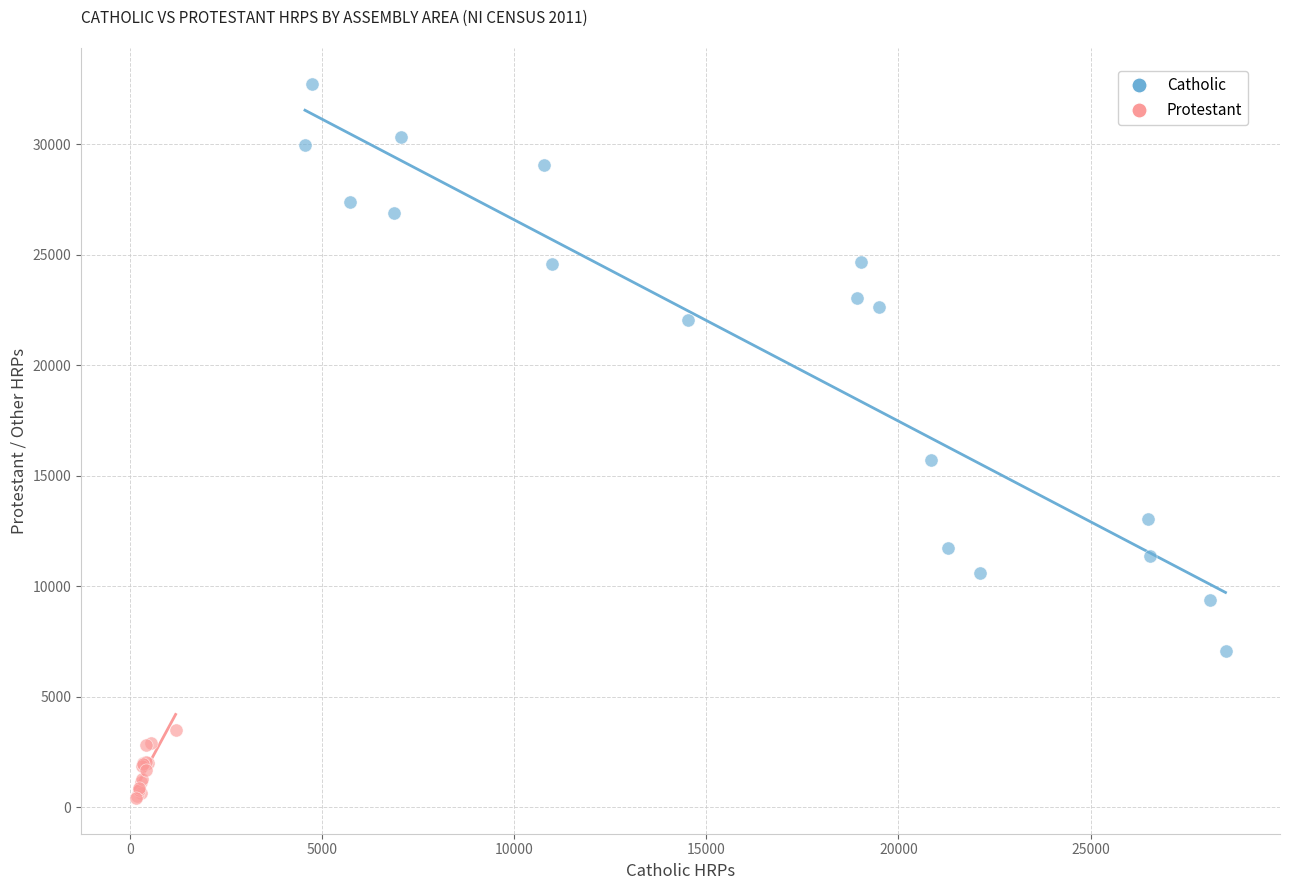

Which series has the widest spread of Y values?

Catholic